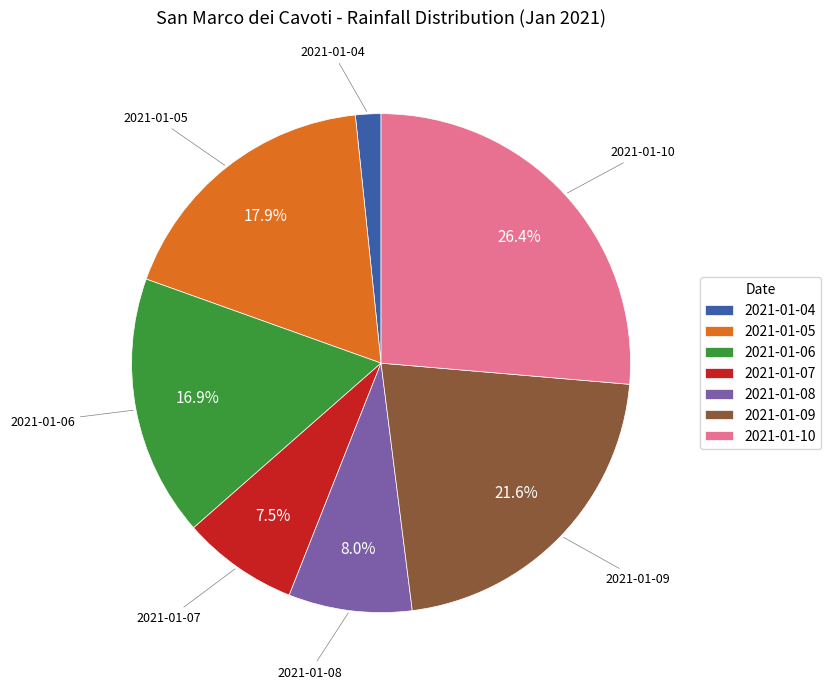

Is it true that 2021-01-05 is 18% of the pie?

True